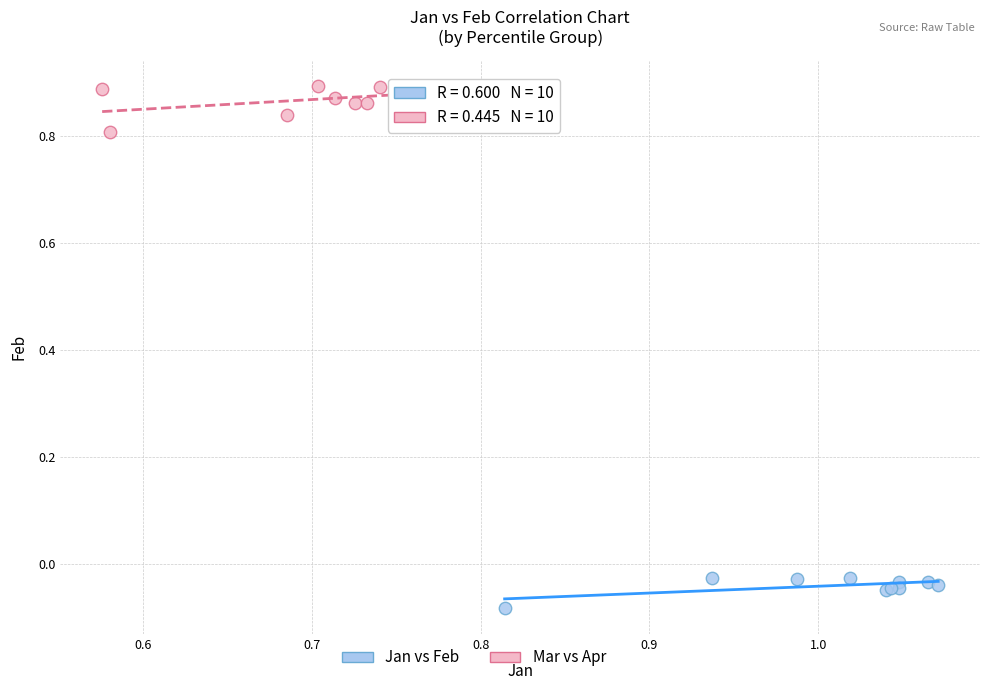

What are all the series names shown in the legend?

Jan vs Feb, Mar vs Apr